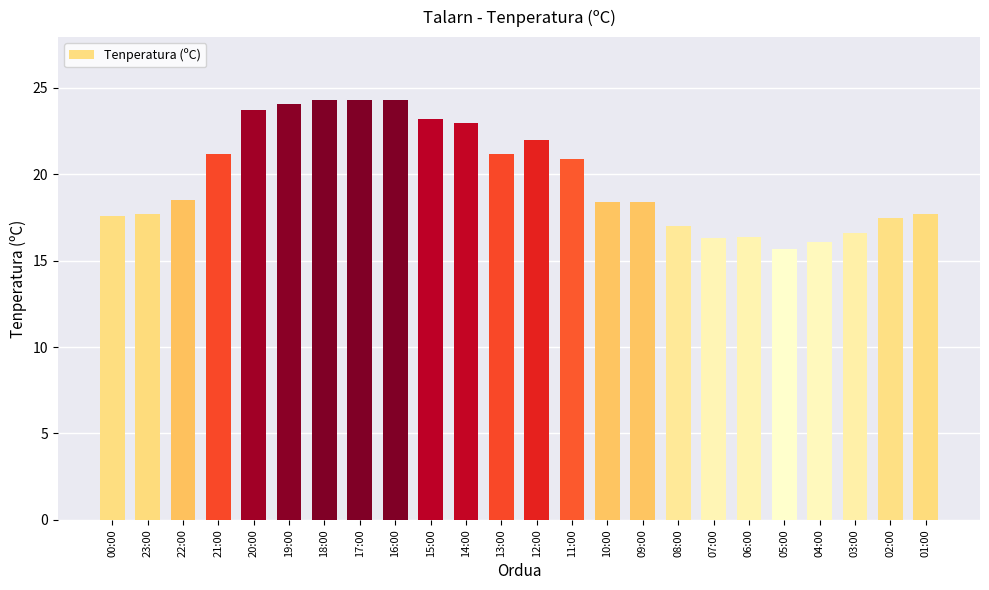

At which label is the value closest to 20?

11:00